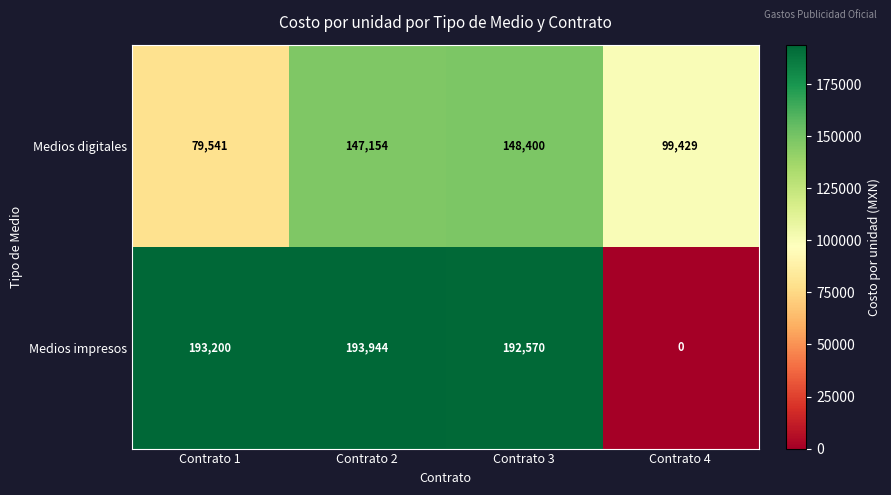

What is the sum of all Medios digitales values?

474524